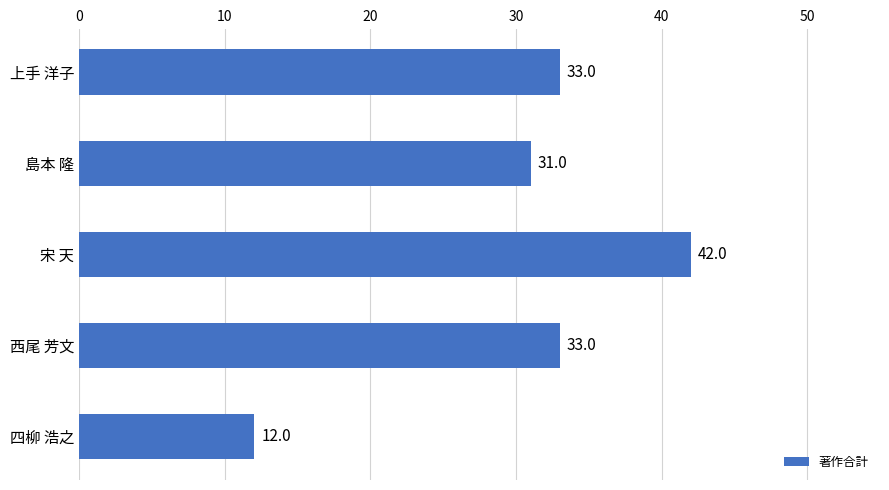

Is it true that the value at 上手 洋子 is 33?

True